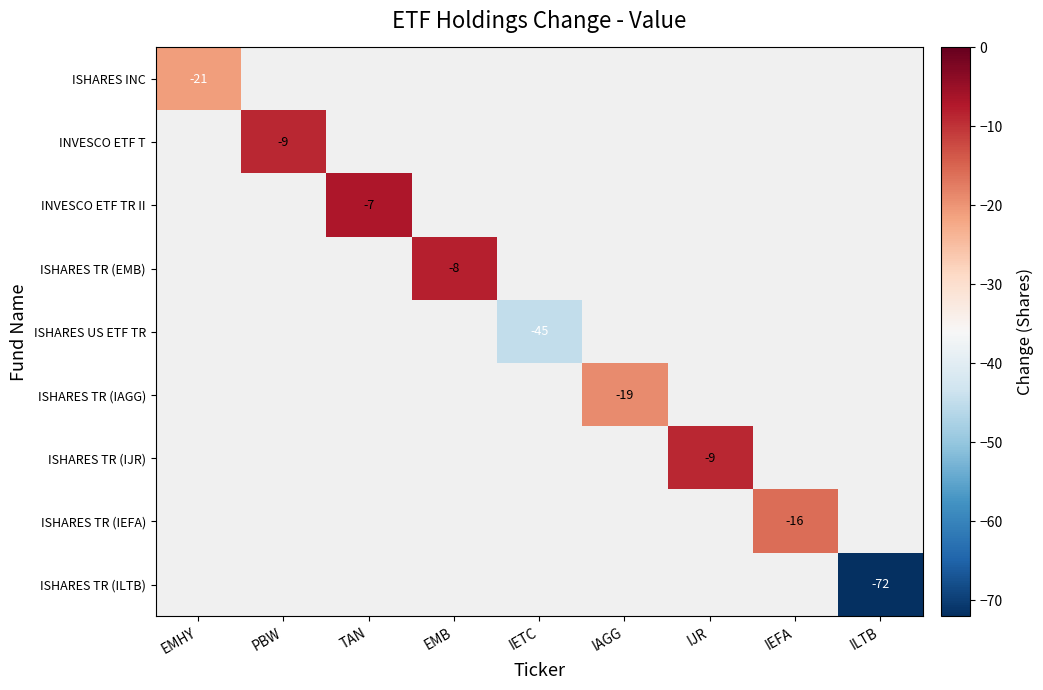

The ISHARES TR (IJR) series shows -3 at IJR. True or false?

False